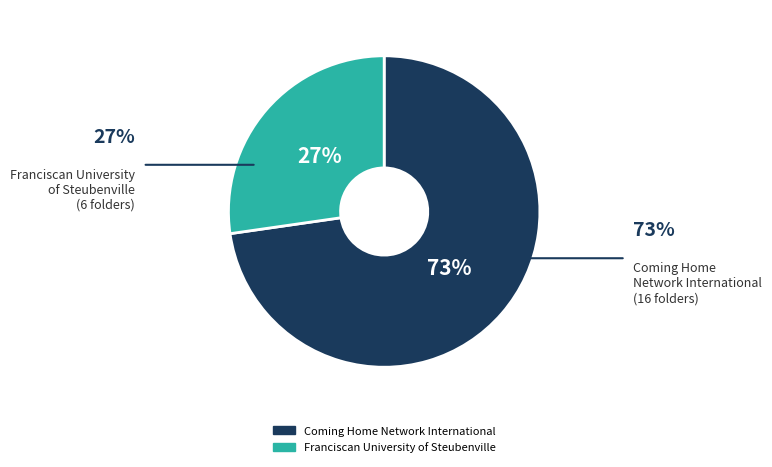

Is it true that Coming Home Network International is 78% of the pie?

False